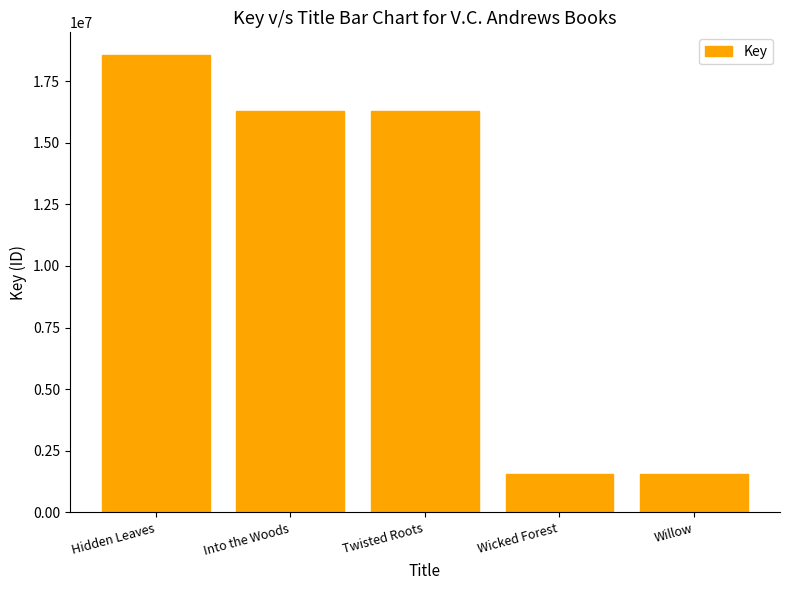

What position from the left is Willow?

5